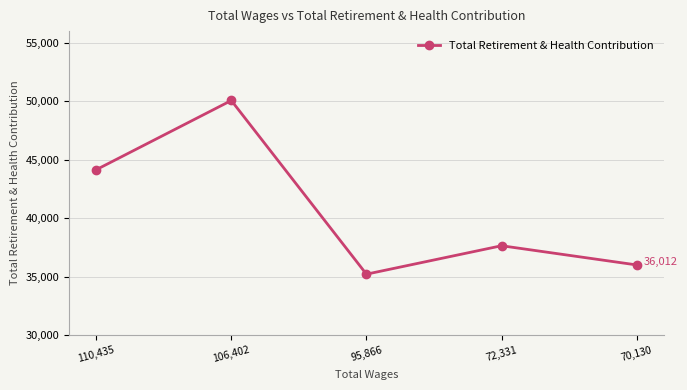

Which category has the highest value across all series?

106,402